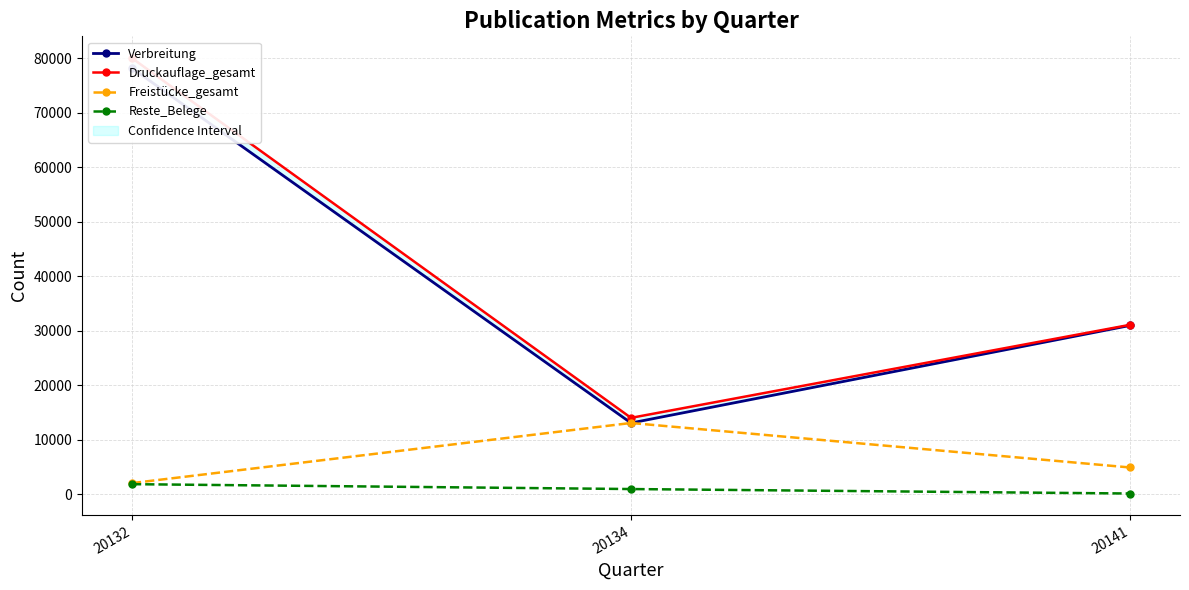

Which label corresponds to the largest value in the chart?

20132